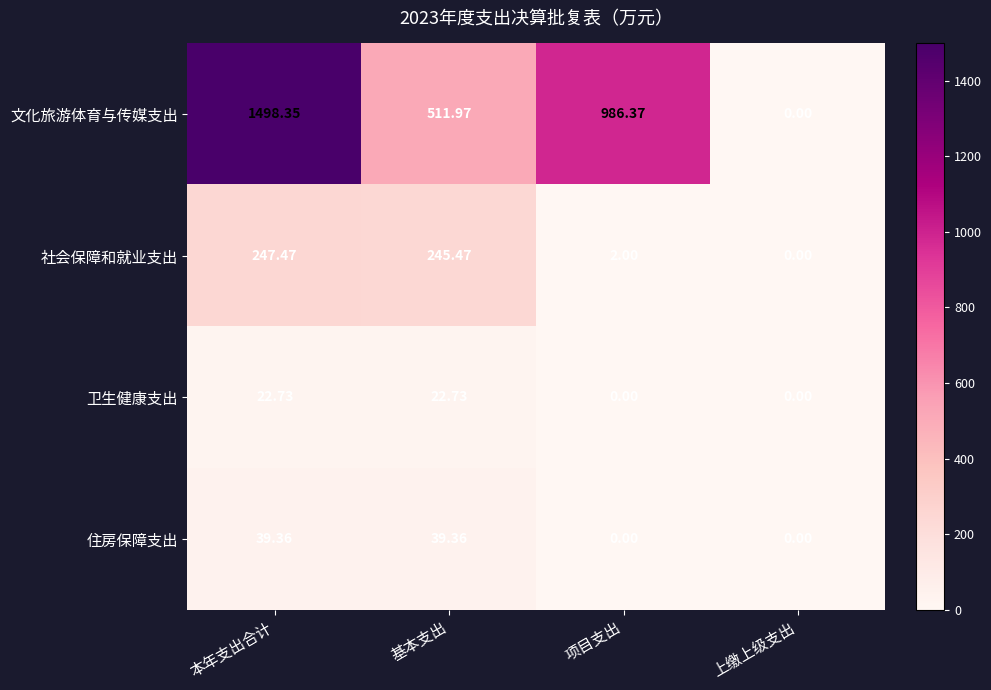

Which label corresponds to the largest value in the chart?

本年支出合计